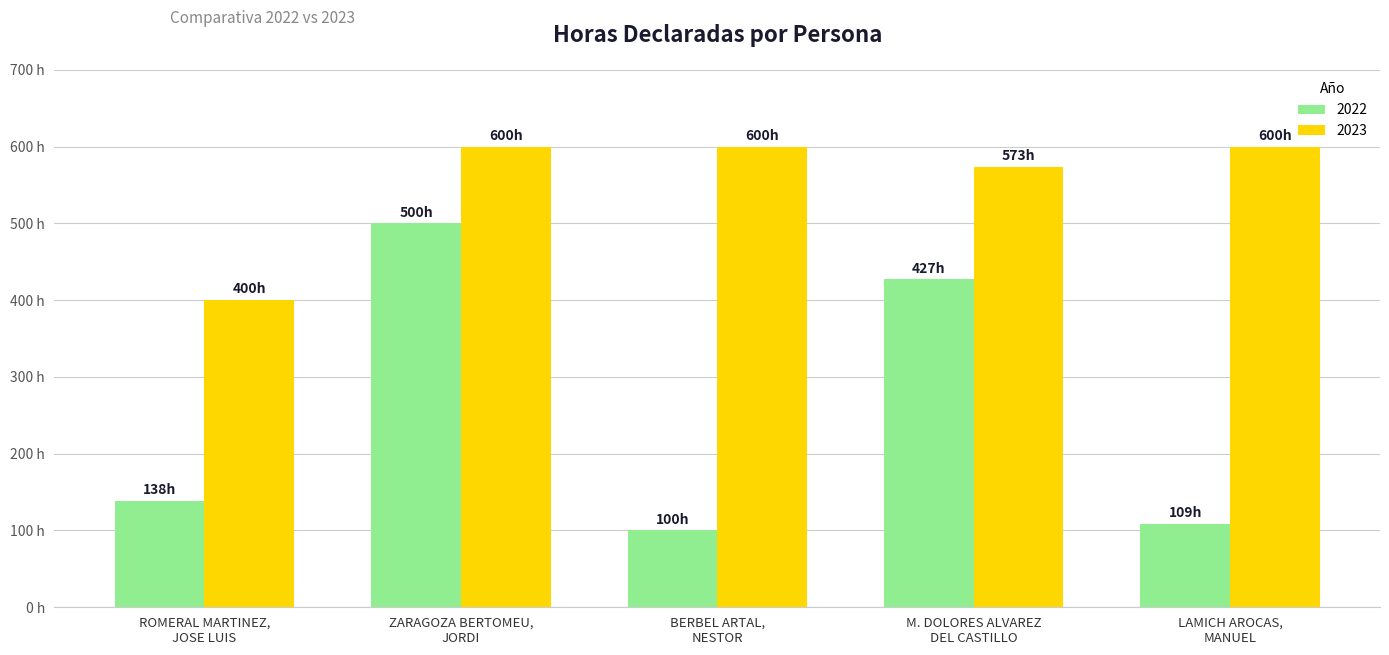

Does the chart contain any negative values?

No